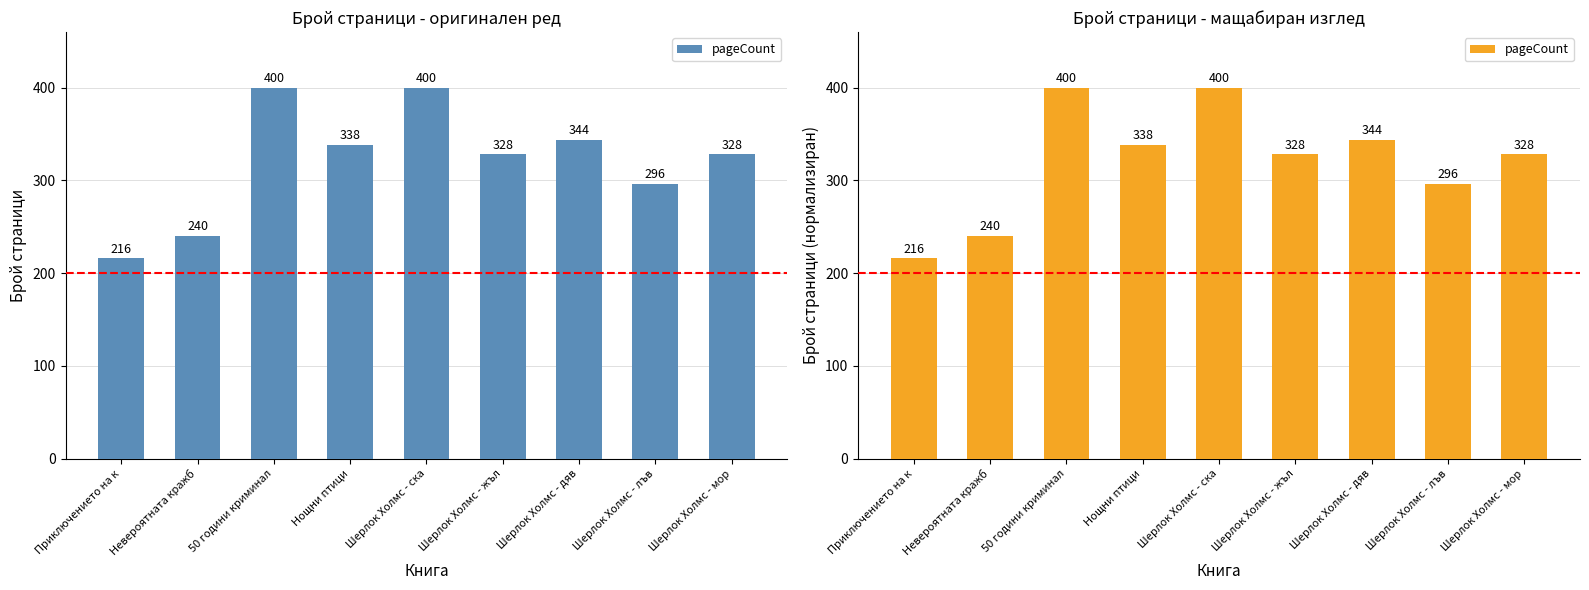

What is the label of the 3rd bar from the left?

50 години криминал